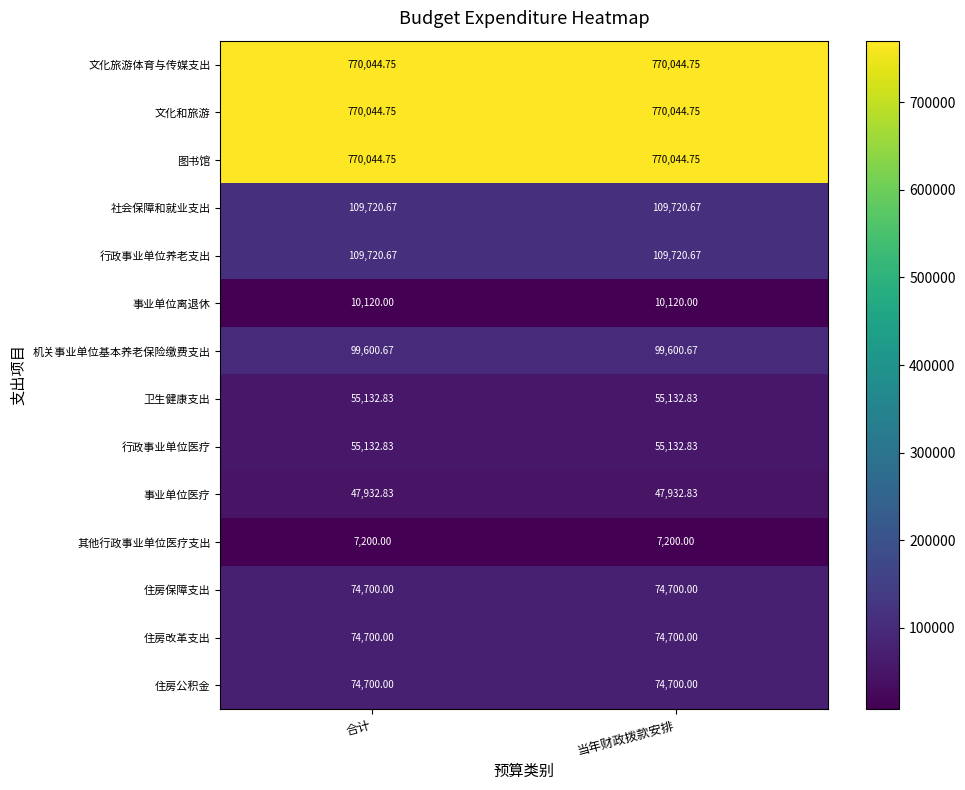

Is the value of 事业单位医疗 at 当年财政拨款安排 greater than the value of 文化旅游体育与传媒支出 at 合计?

No